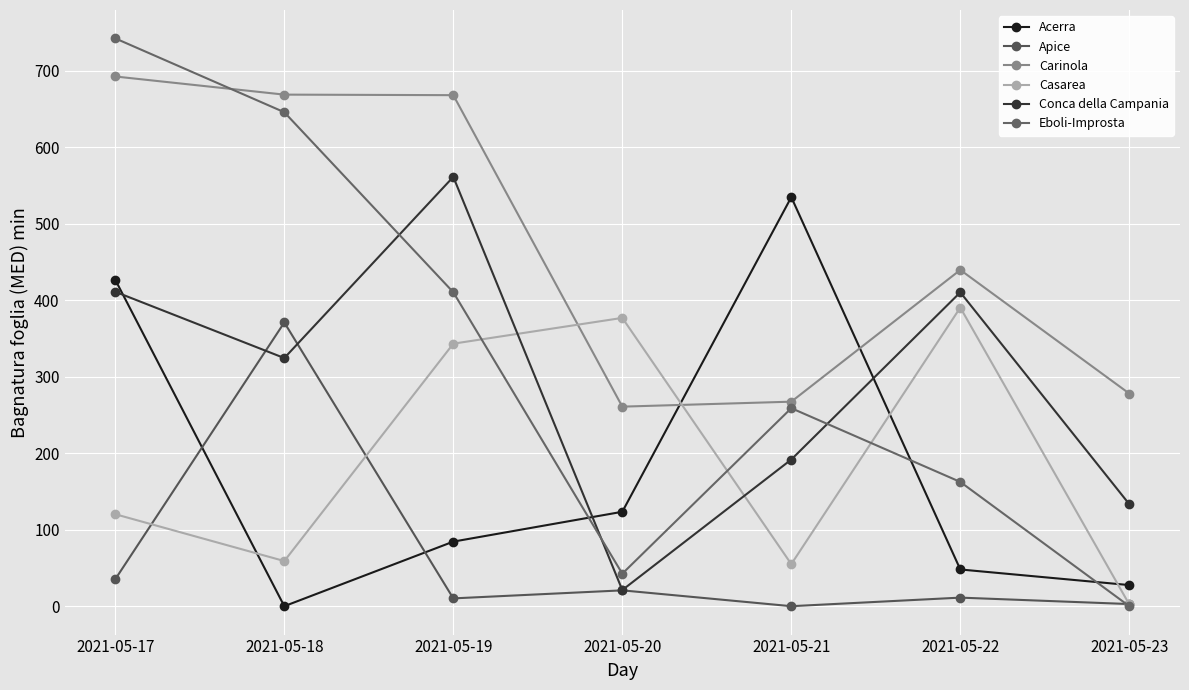

Which series has the largest total across all categories?

Carinola